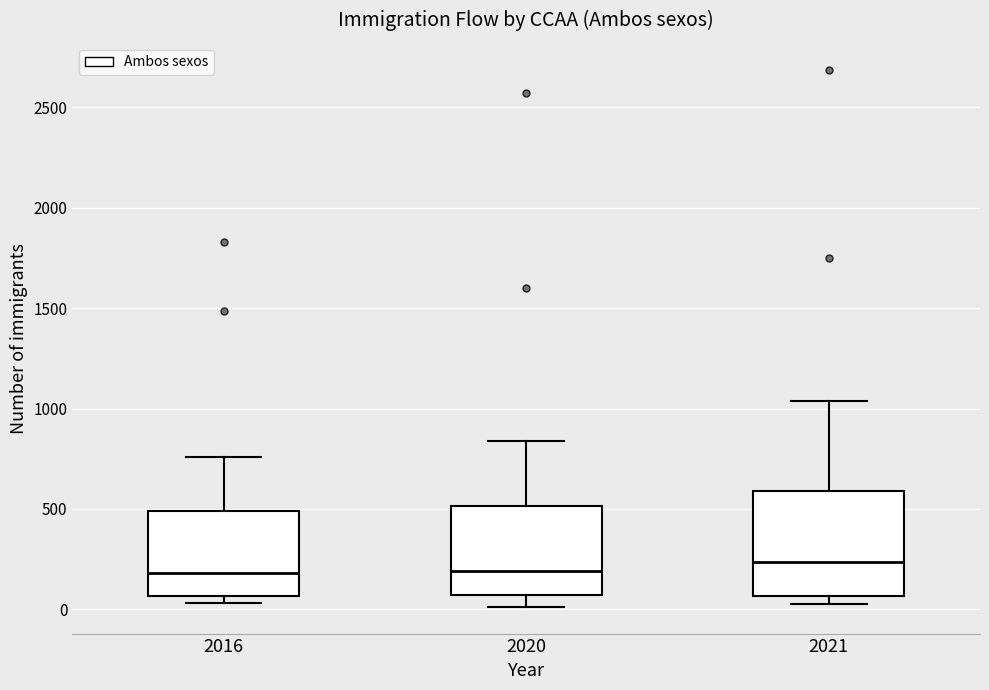

Where is the upper edge of the box at x = 2016 on the y-axis? The values are not printed on the chart, so give them approximately, as read against the axis.

500